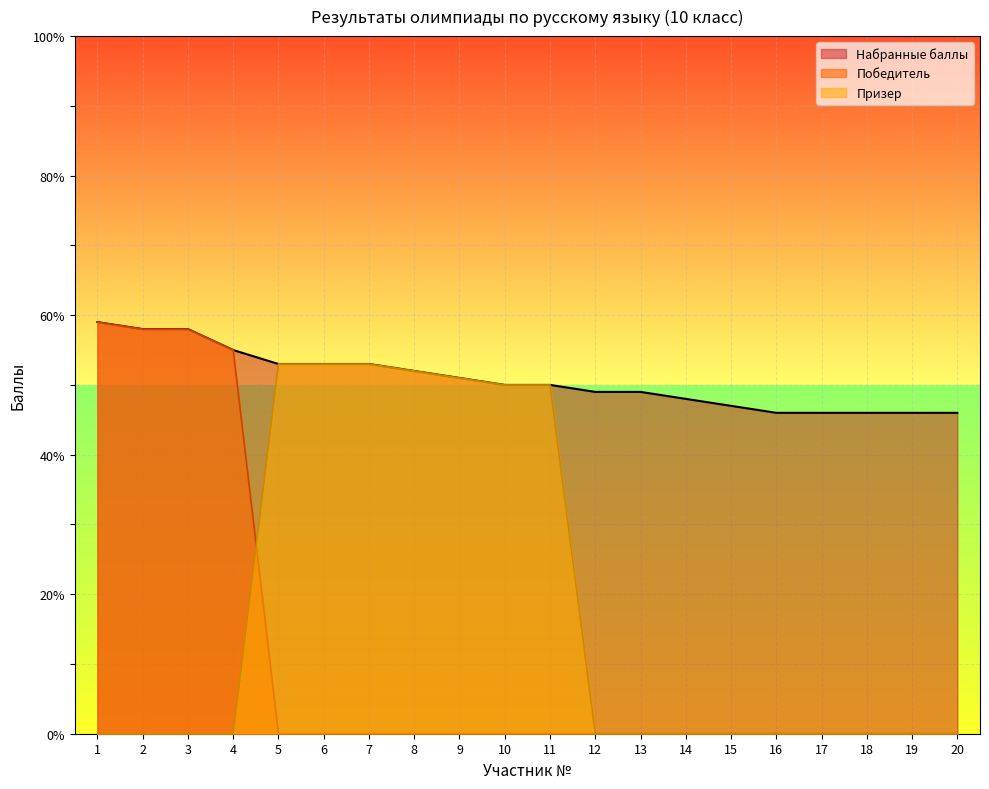

Rank the series by their average value, from highest to lowest.

Набранные баллы, Призер, Победитель